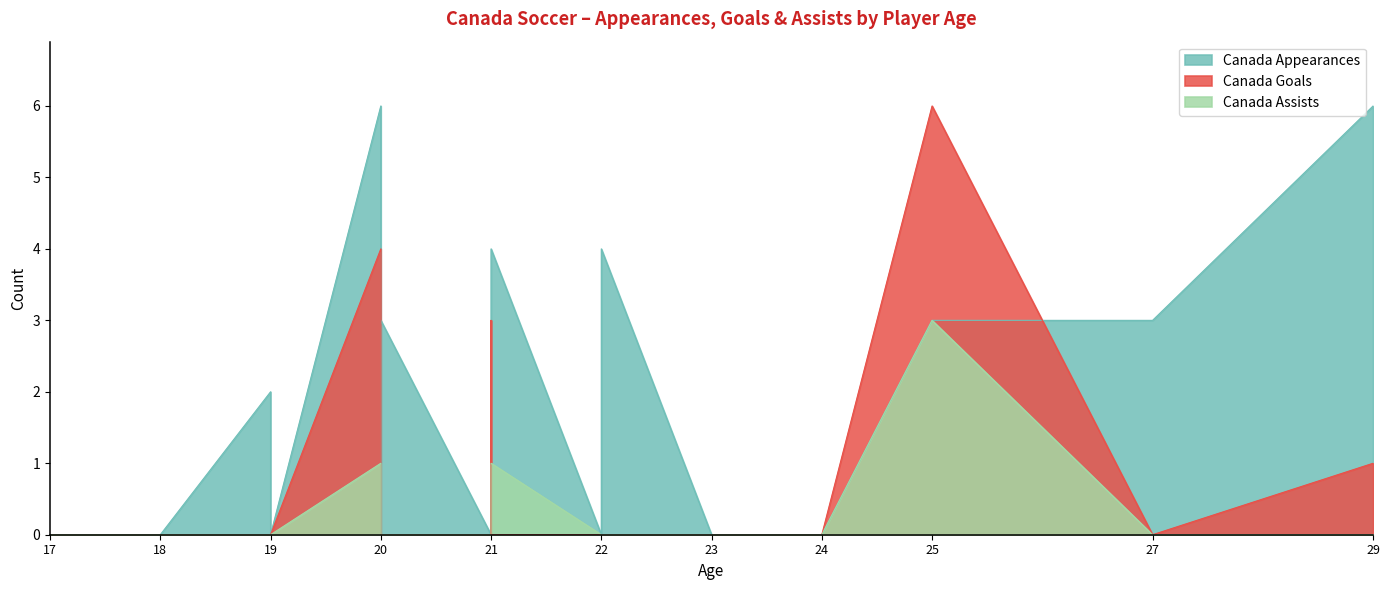

Which category has the highest value across all series?

29